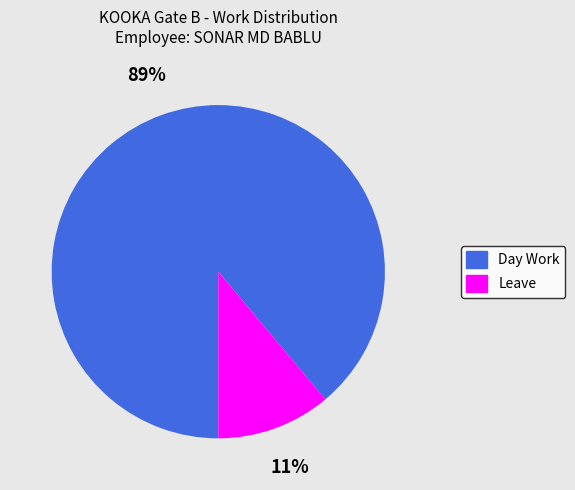

Between Day Work and Leave, which is larger?

Day Work